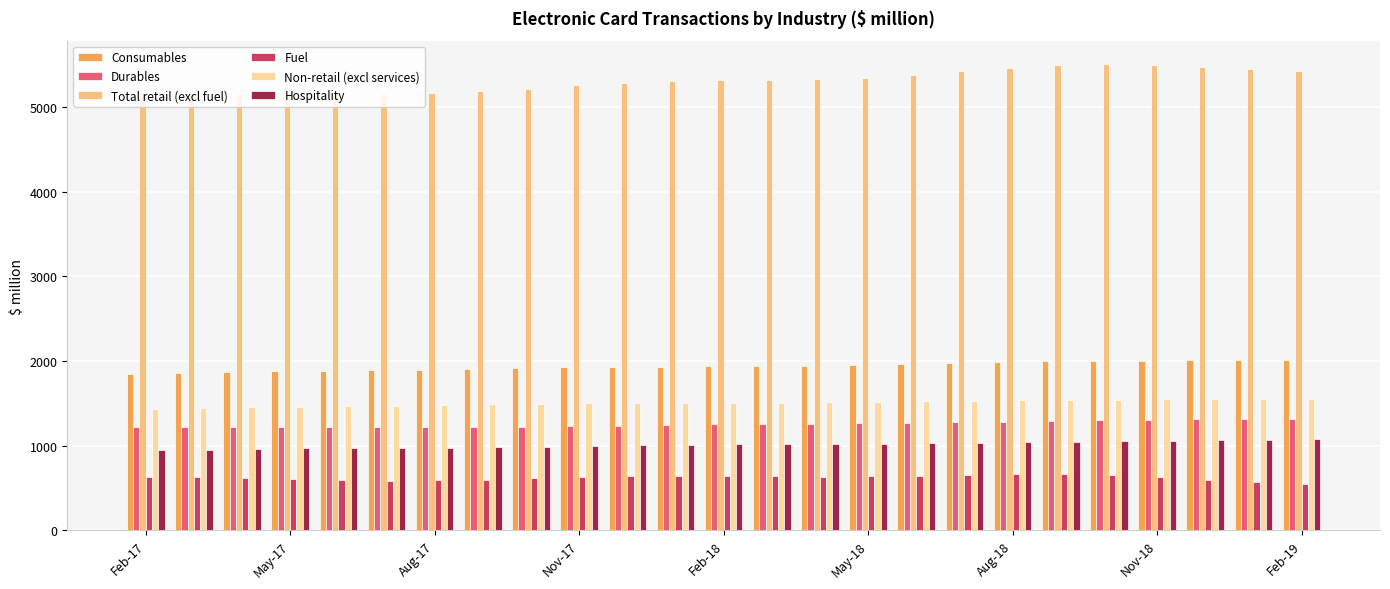

At how many categories does at least one series exceed 2314?

25